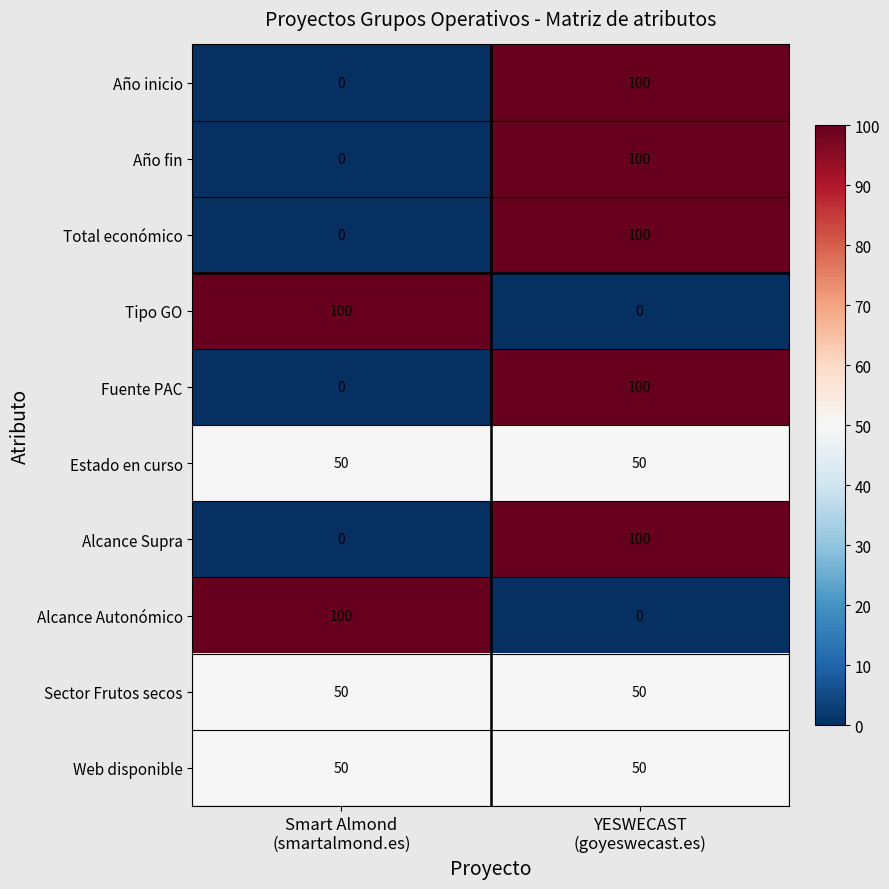

What is the difference between the maximum and minimum values in the Año inicio series?

100